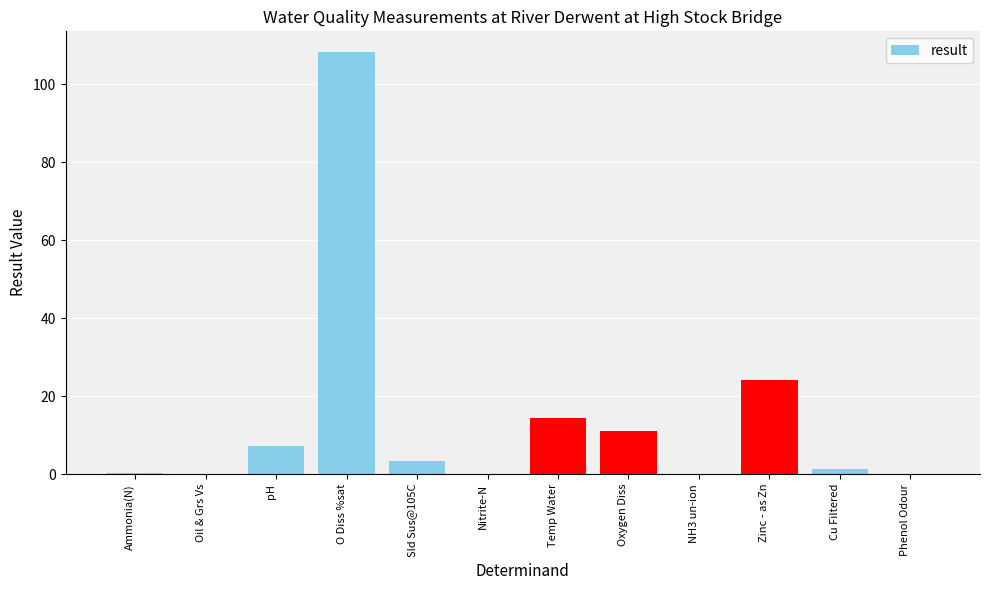

The value at Nitrite-N is 0.0. True or false?

True